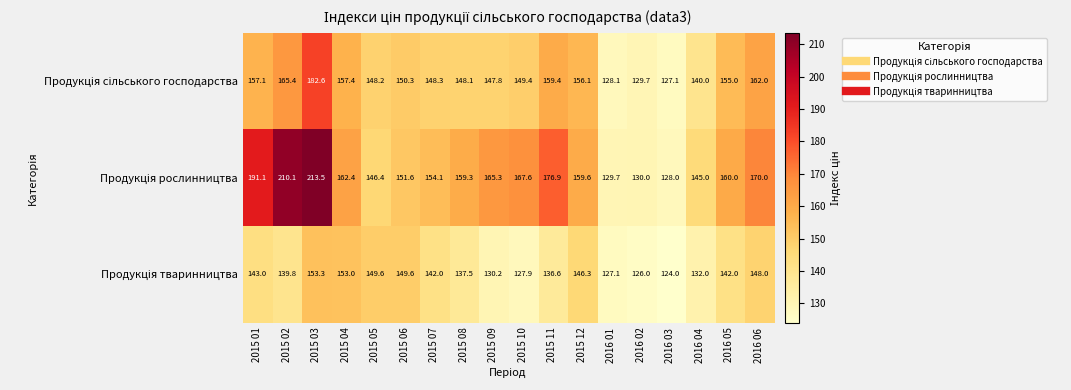

How many distinct data groups are displayed?

3